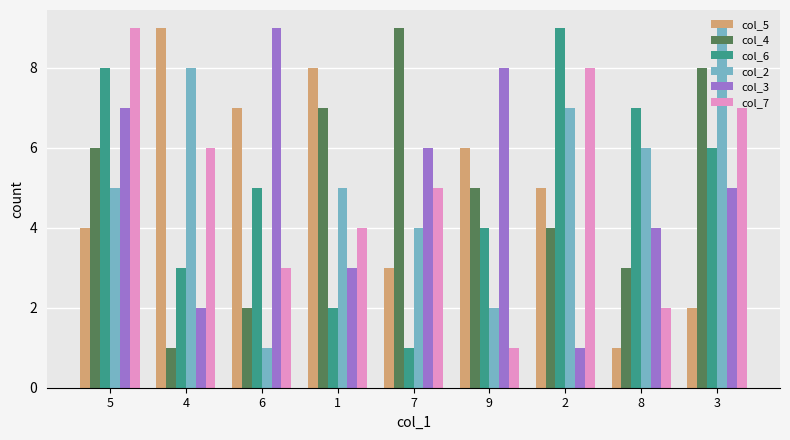

What is the highest value of the col_4 series?

9